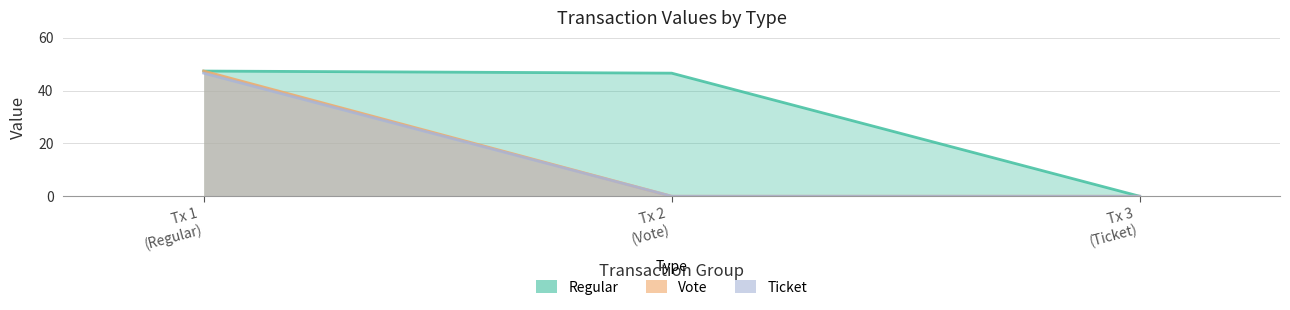

Is it true that Vote equals -29.1 at Tx 3 (Ticket)?

False